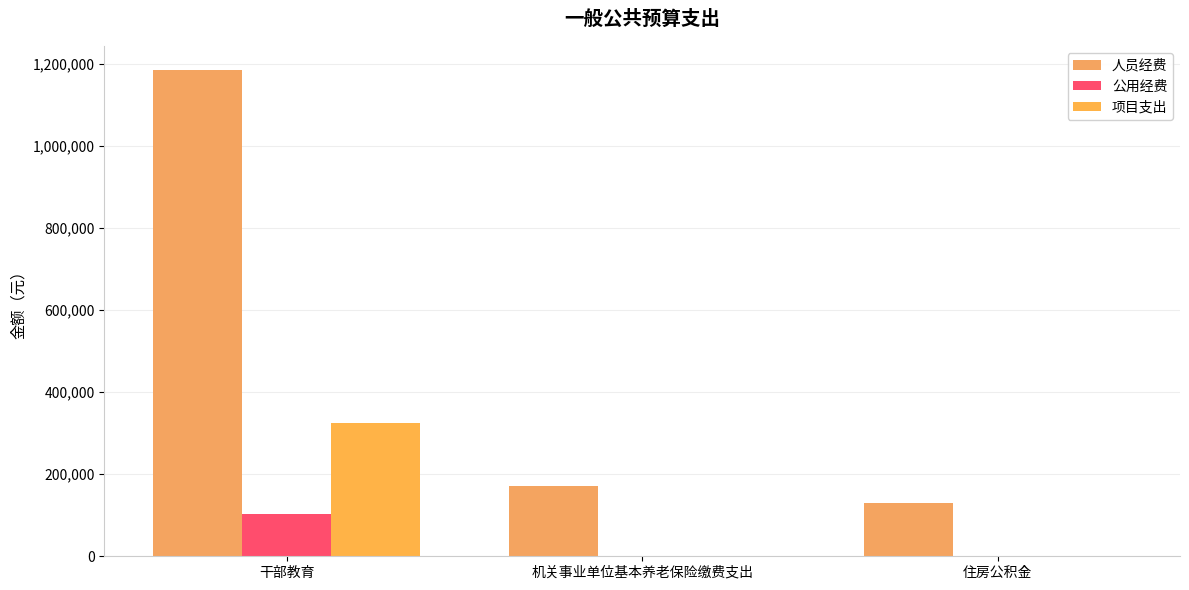

How many distinct data groups are displayed?

3